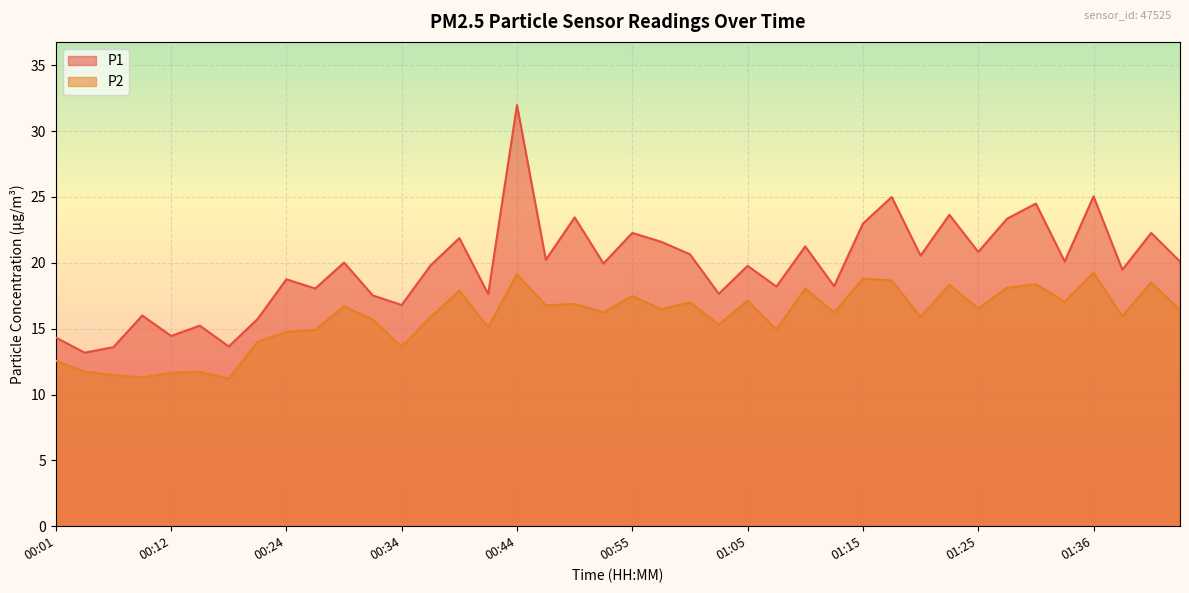

True or false: P2 and P1 intersect in this chart.

False